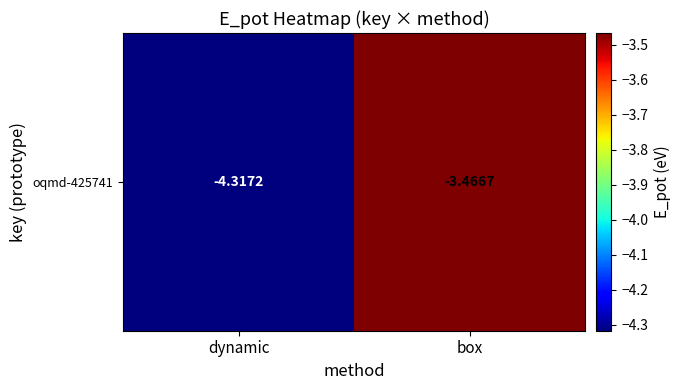

What is the difference between the maximum and minimum values?

0.9